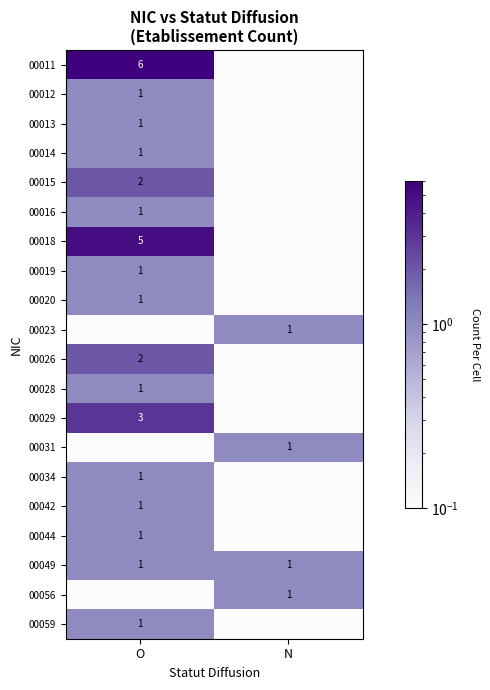

The 00028 series shows 1.0 at O. True or false?

True